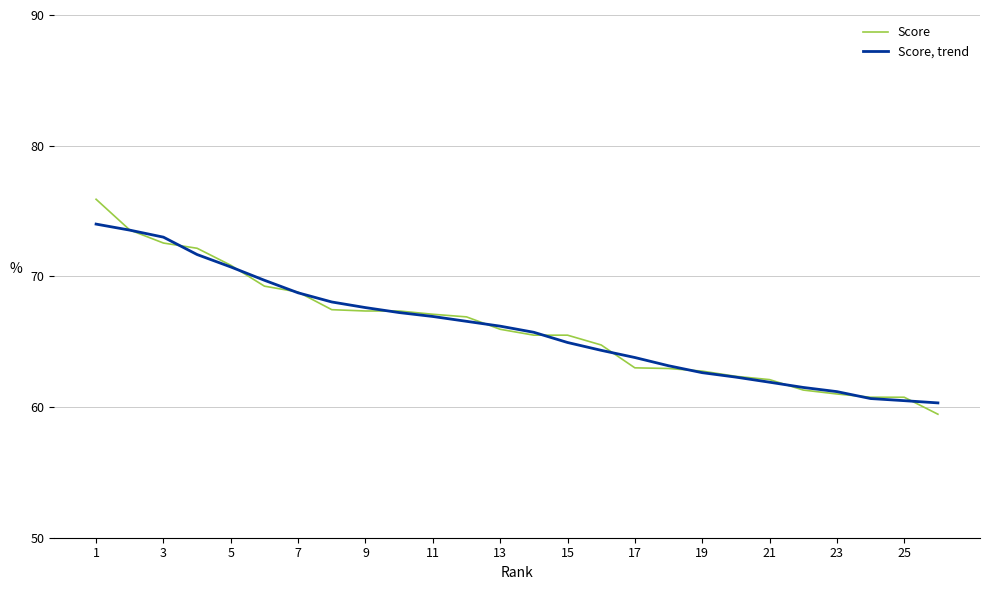

Which series has the widest spread of values?

Score